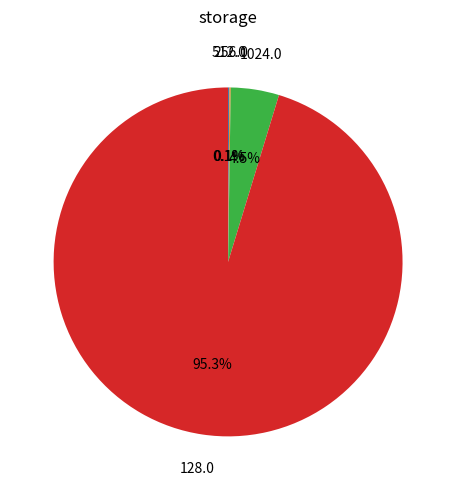

Is there a majority slice in this chart?

Yes